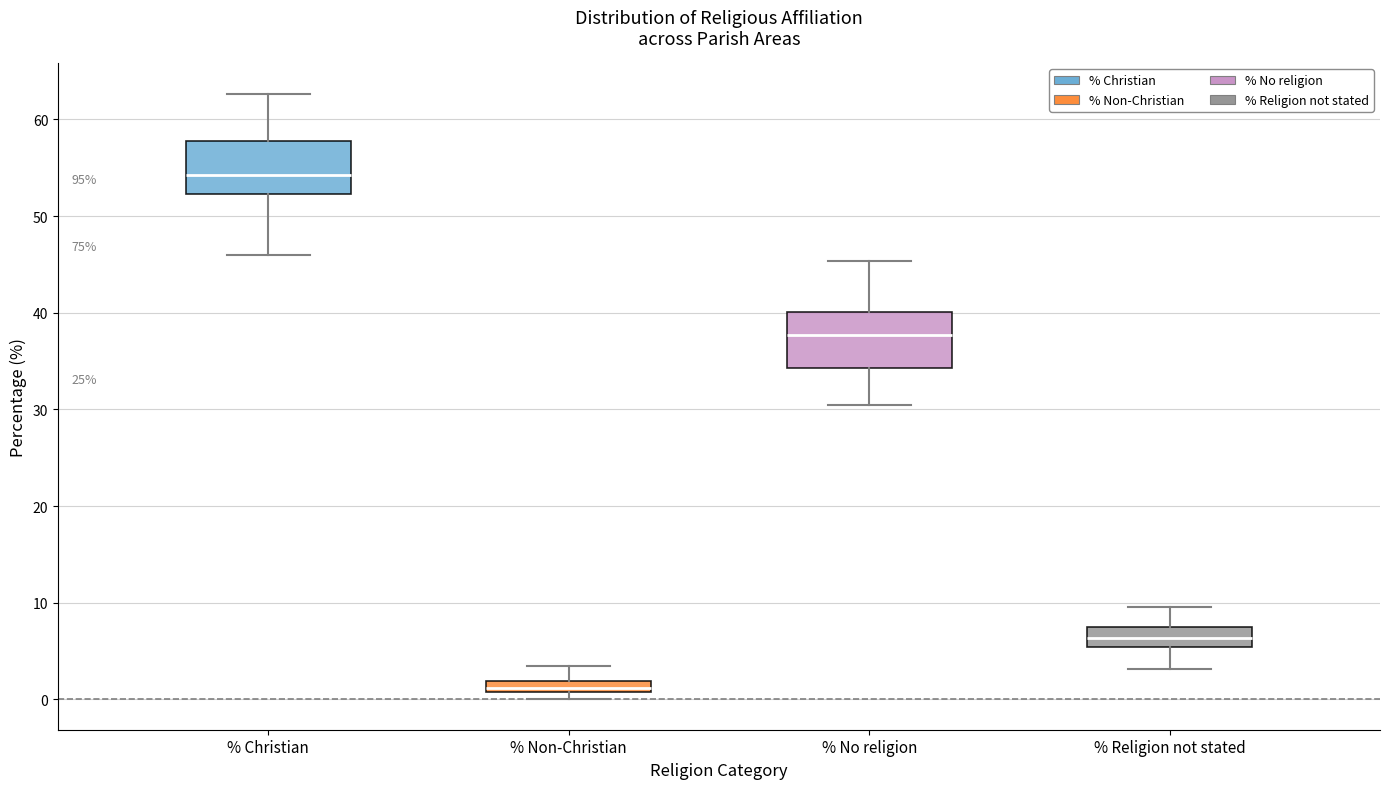

Where does the lower whisker of the box for % Religion not stated end on the y-axis? The values are not printed on the chart, so give them approximately, as read against the axis.

3